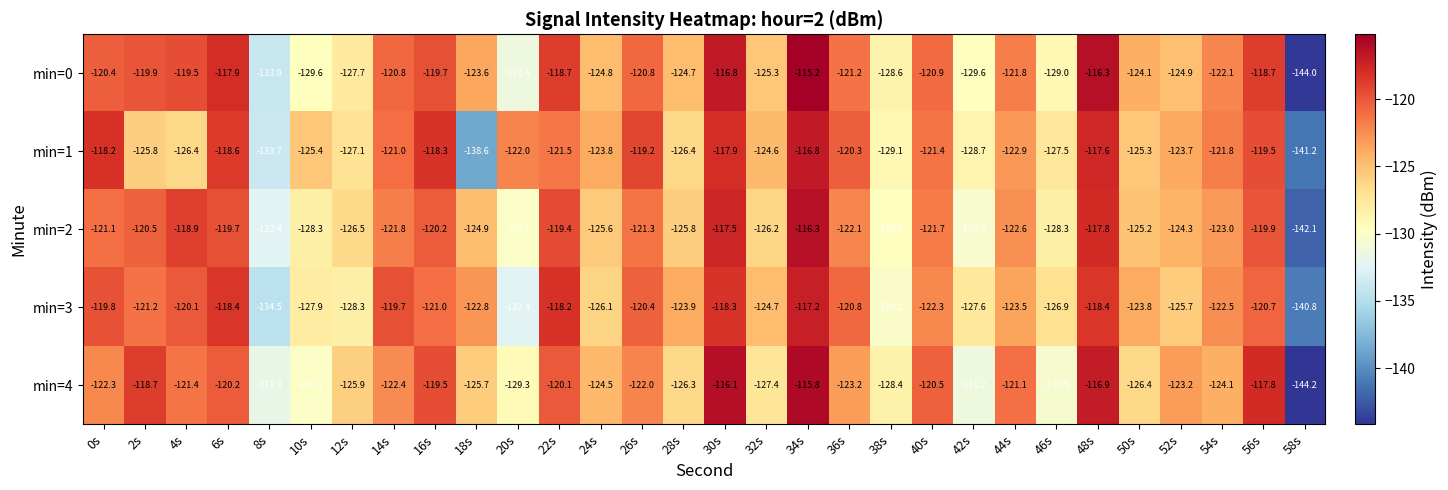

Which series has the largest range (max minus min)?

min=0